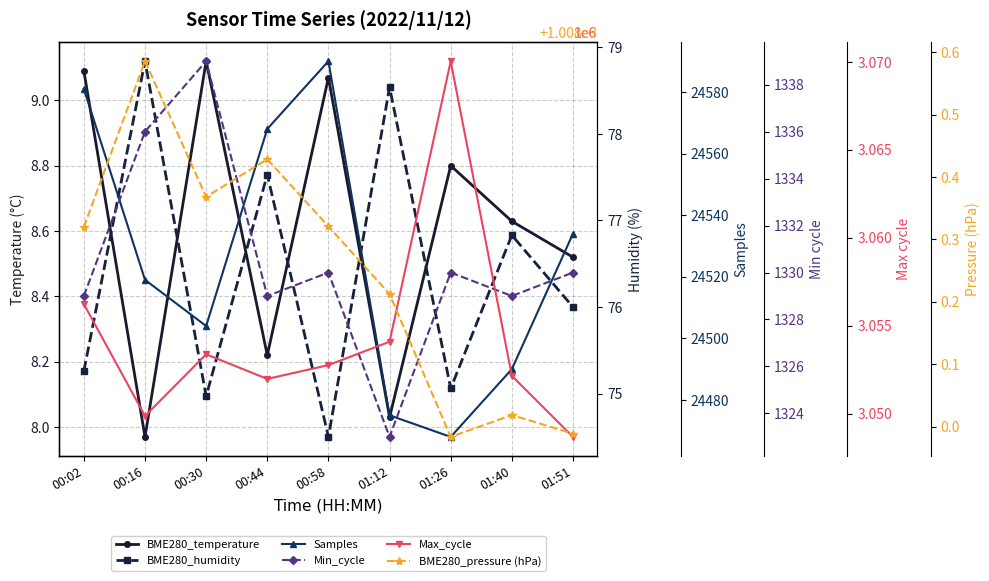

At how many categories does at least one series exceed 1730020?

9